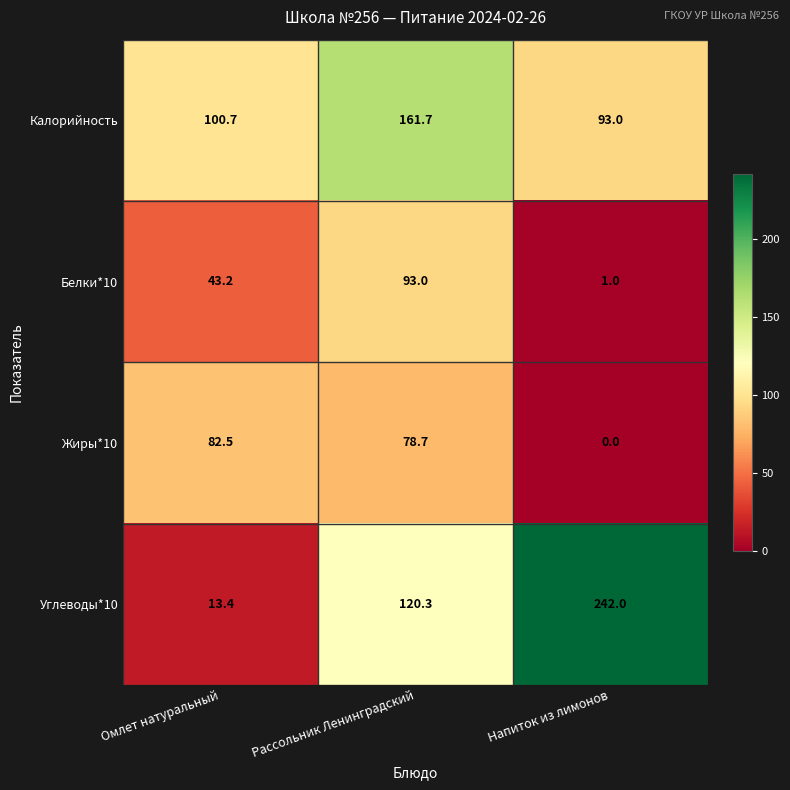

Is it true that Жиры*10 equals 82.5 at Омлет натуральный?

True